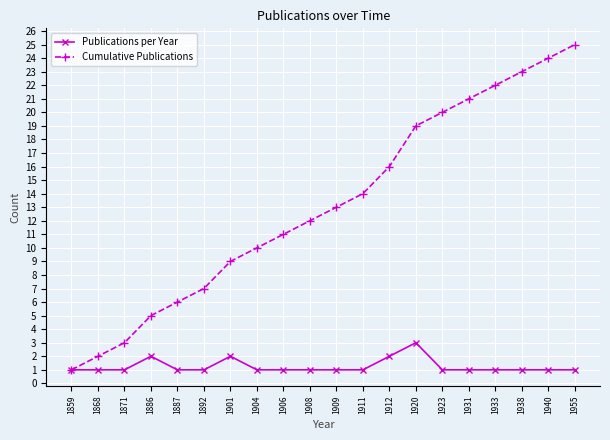

Is the value of Publications per Year at 1859 greater than the value of Cumulative Publications at 1923?

No